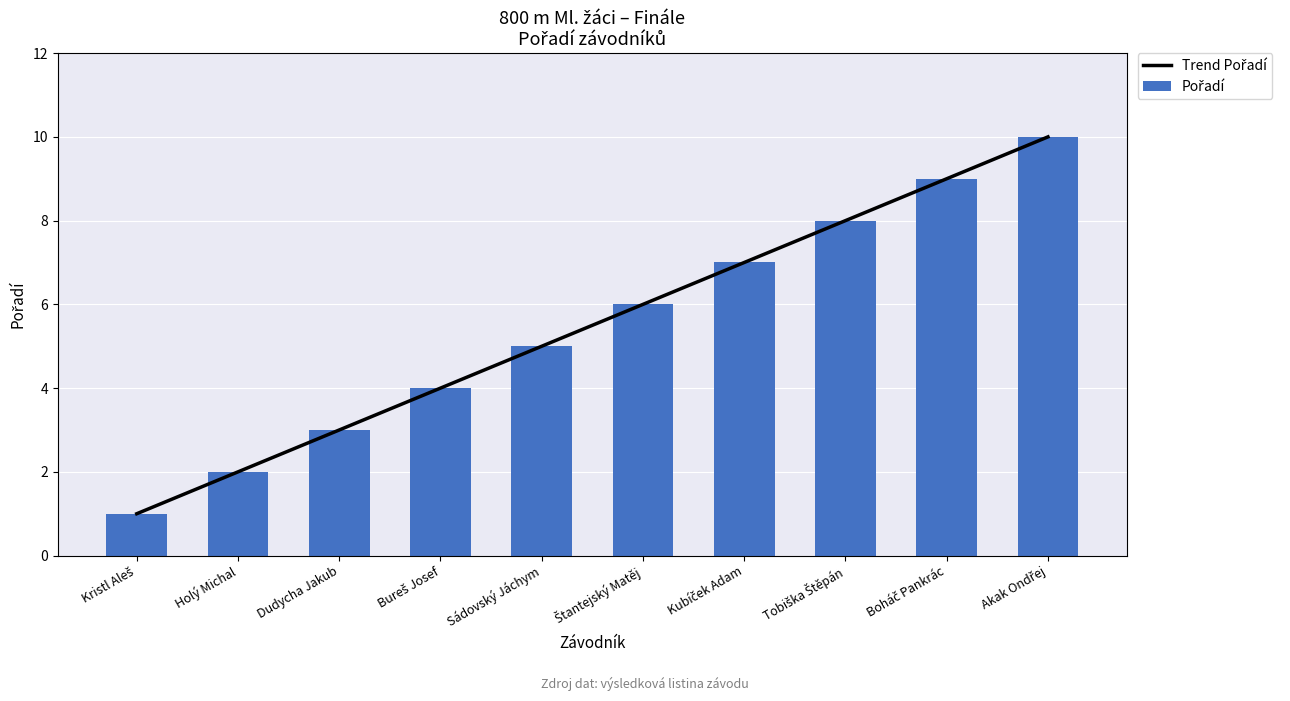

At which category is the sum across all series the highest?

Akak Ondřej